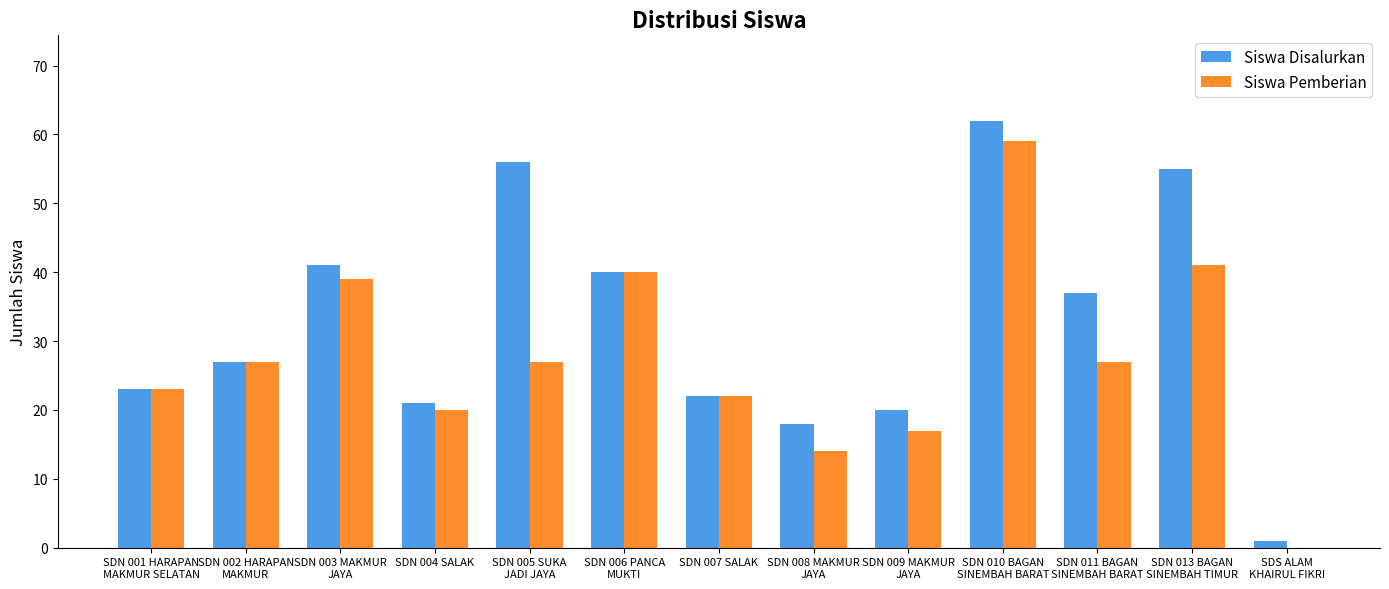

What is the average value of the Siswa Disalurkan series?

33